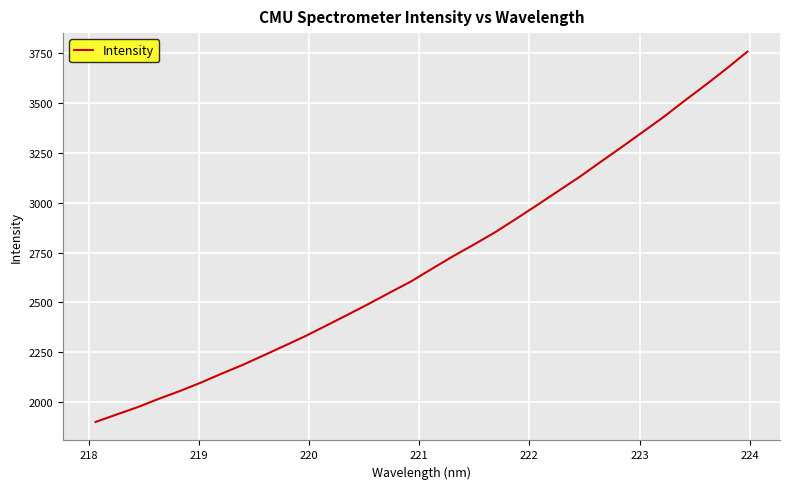

Count the number of values greater than 2669.

16